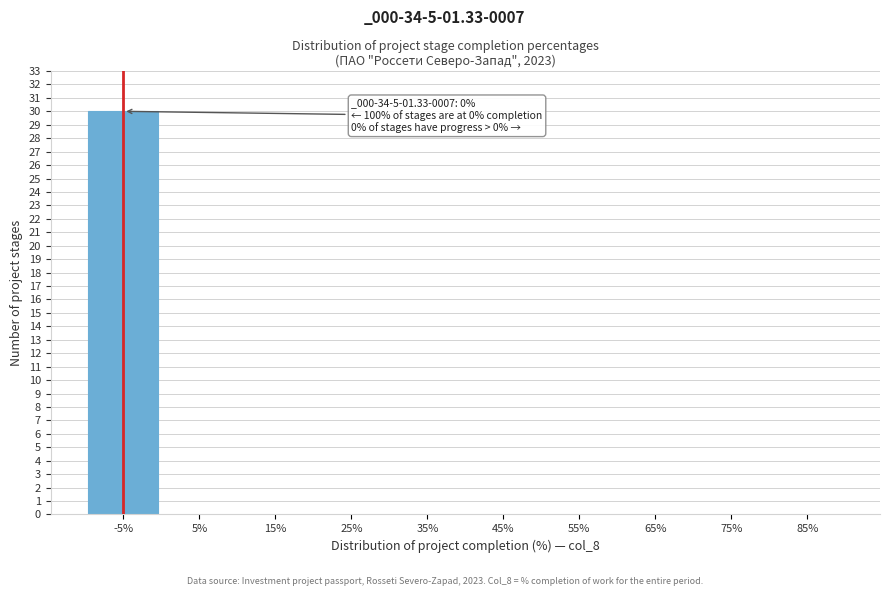

Reading left to right, extract all data points from this chart.

-5%=30	5%=0	15%=0	25%=0	35%=0	45%=0	55%=0	65%=0	75%=0	85%=0